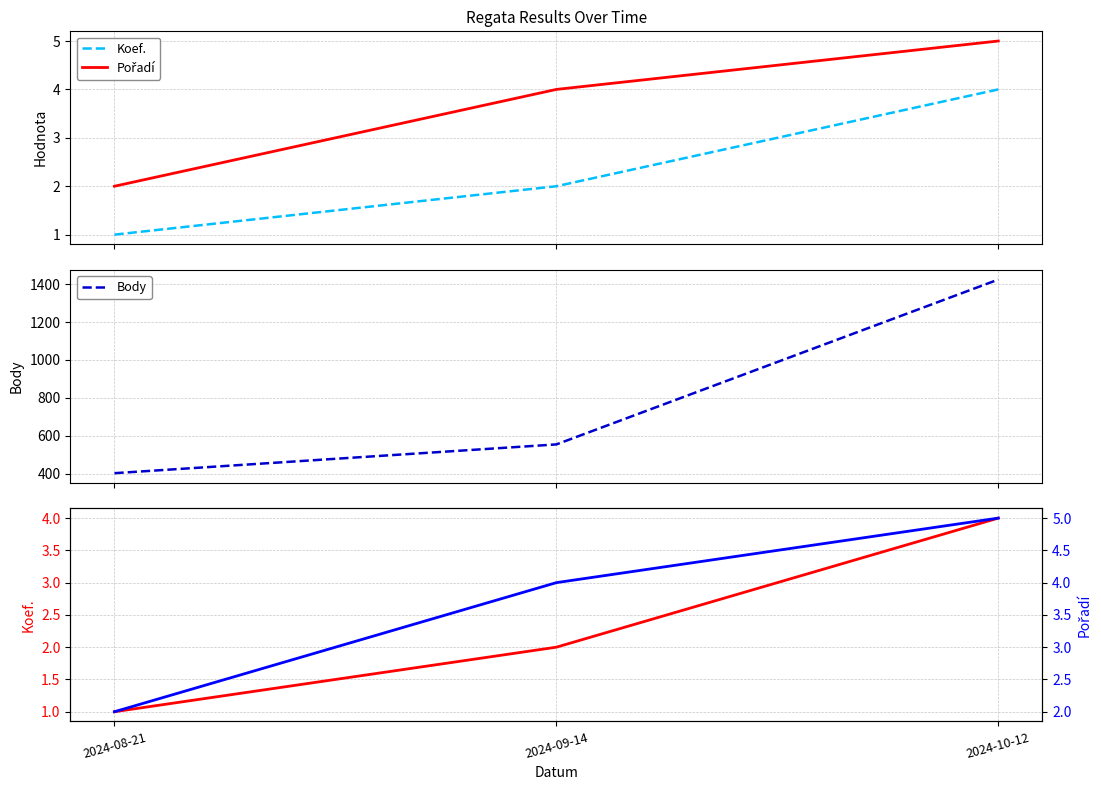

What are all the series names shown in the legend?

Koef., Pořadí, Body